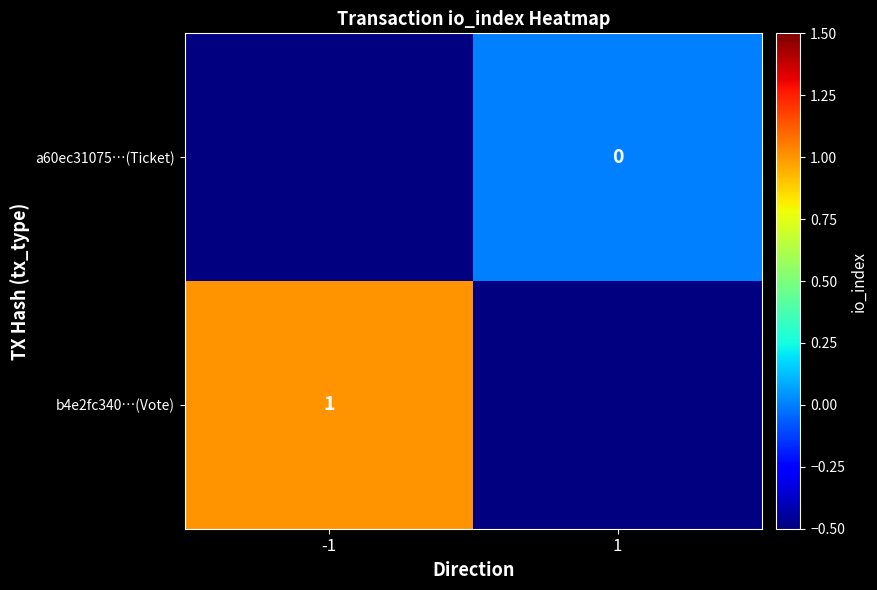

Is it true that b4e2fc340…(Vote) equals 0 at -1?

False